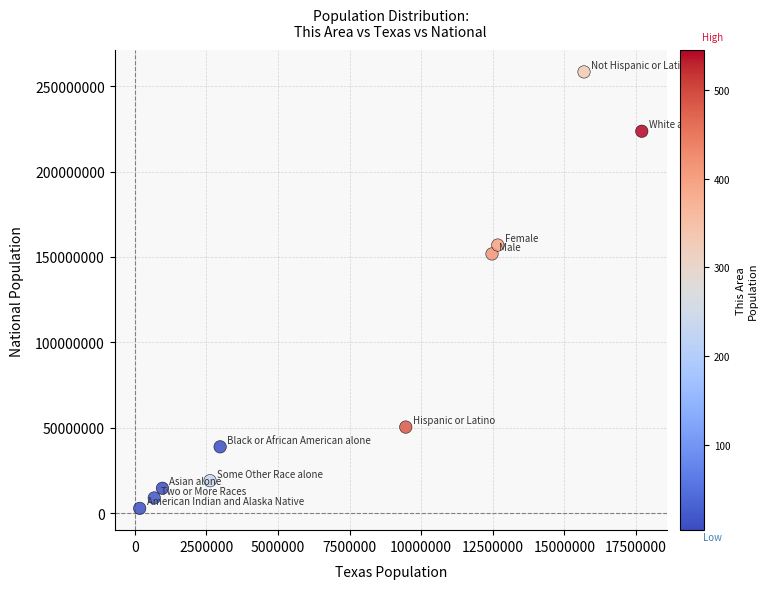

What Y value in the scatter plot is closest to 130600096?

151781326